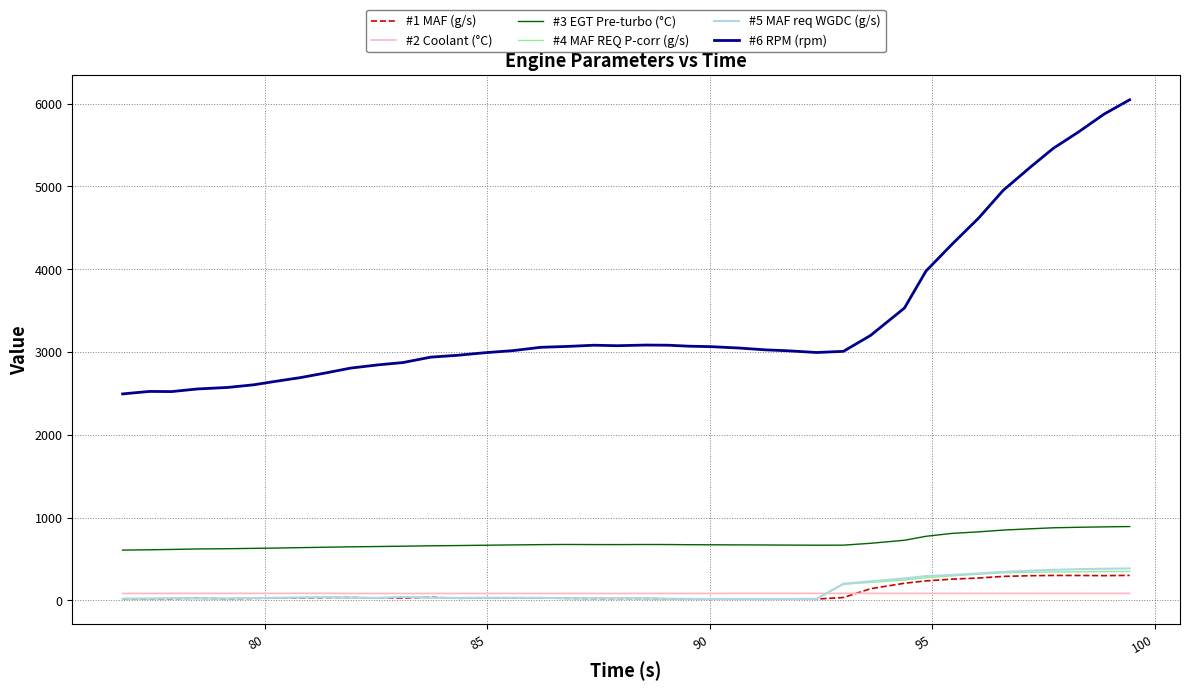

At how many categories does at least one series exceed 406?

40